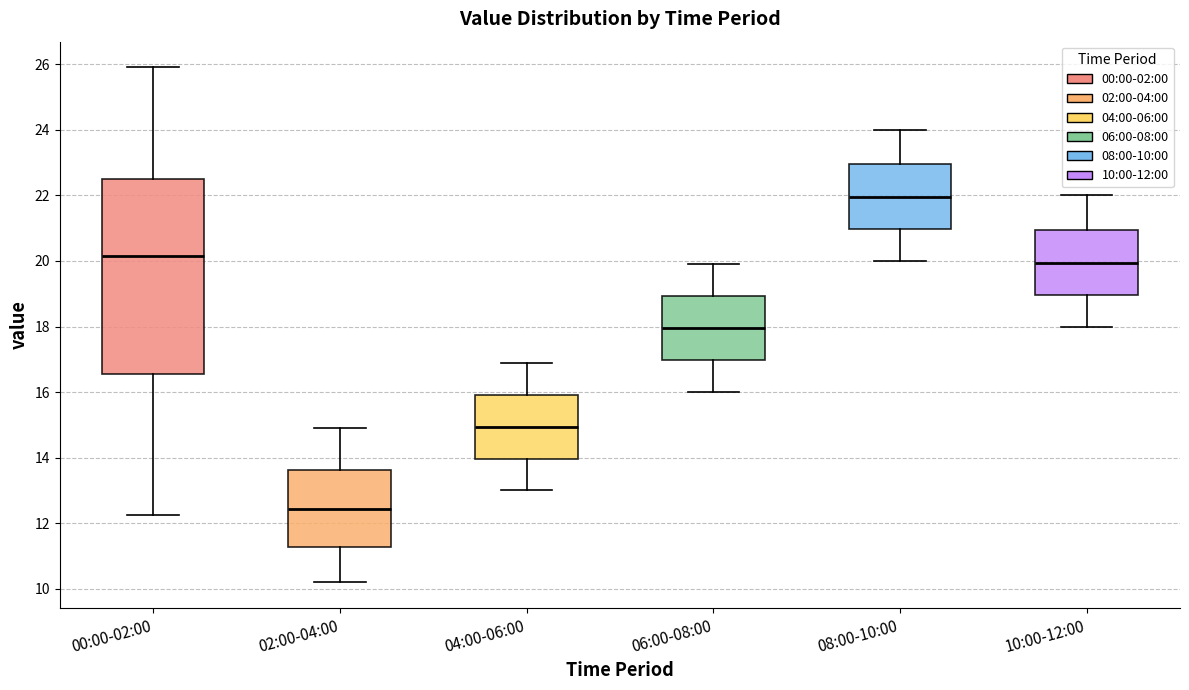

Where does the upper whisker of the box for 10:00-12:00 end on the y-axis? The values are not printed on the chart, so give them approximately, as read against the axis.

22.0